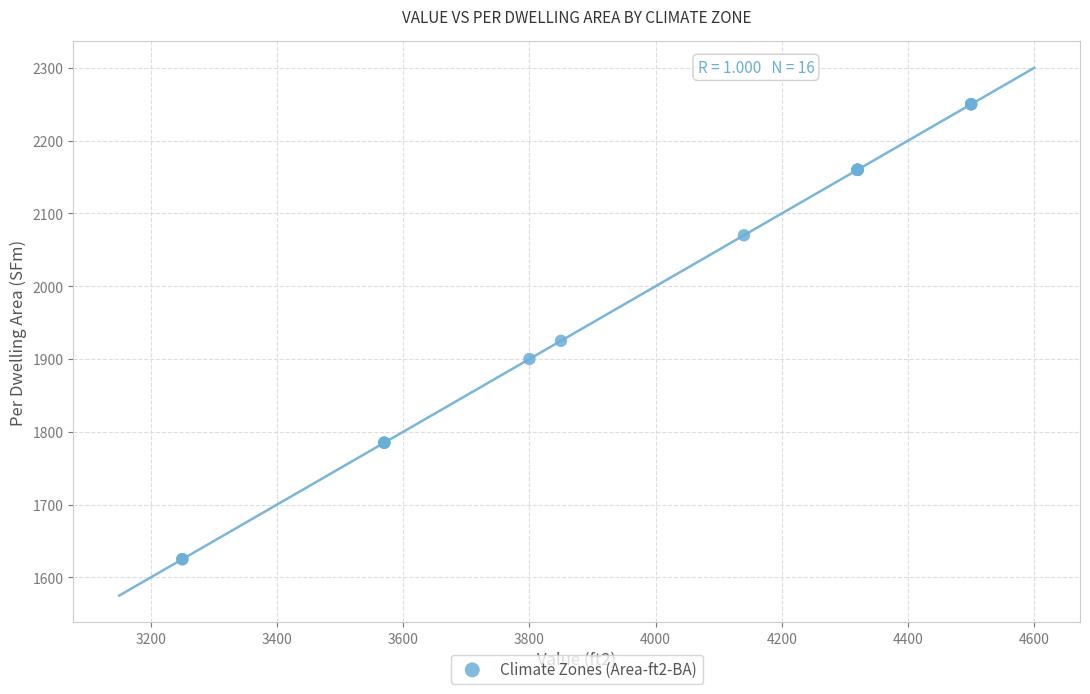

What Y value in the scatter plot is closest to 1937?

1925